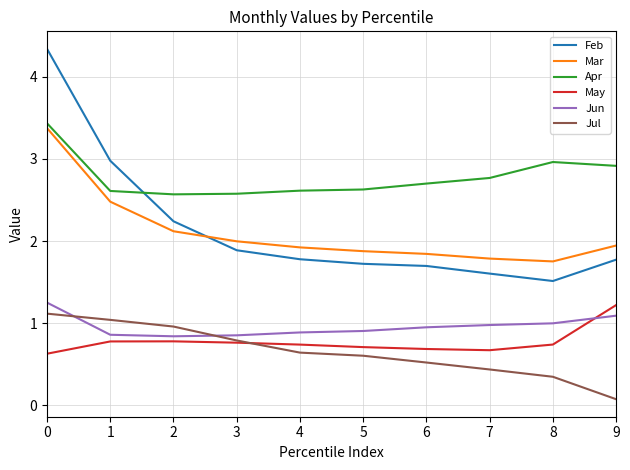

What is the difference between the highest and lowest values at 4?

2.0